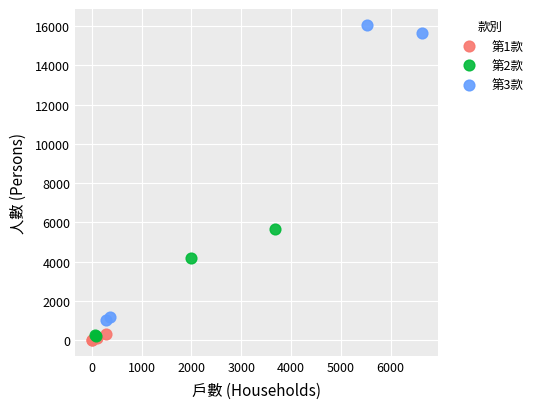

Which series has the largest Y range (max minus min)?

第3款